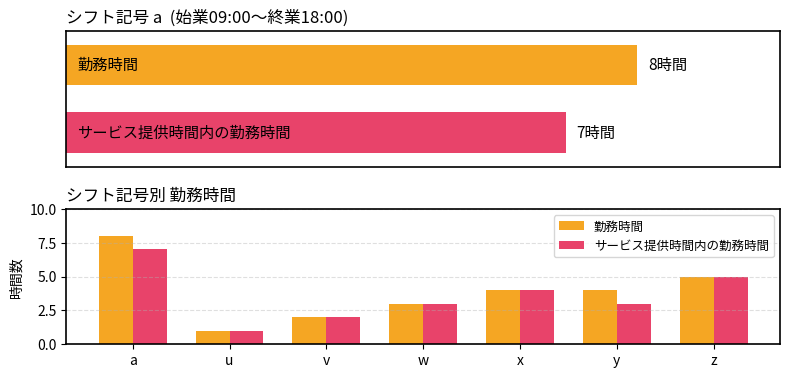

How many data points in サービス提供時間内の勤務時間 are less than 3?

2